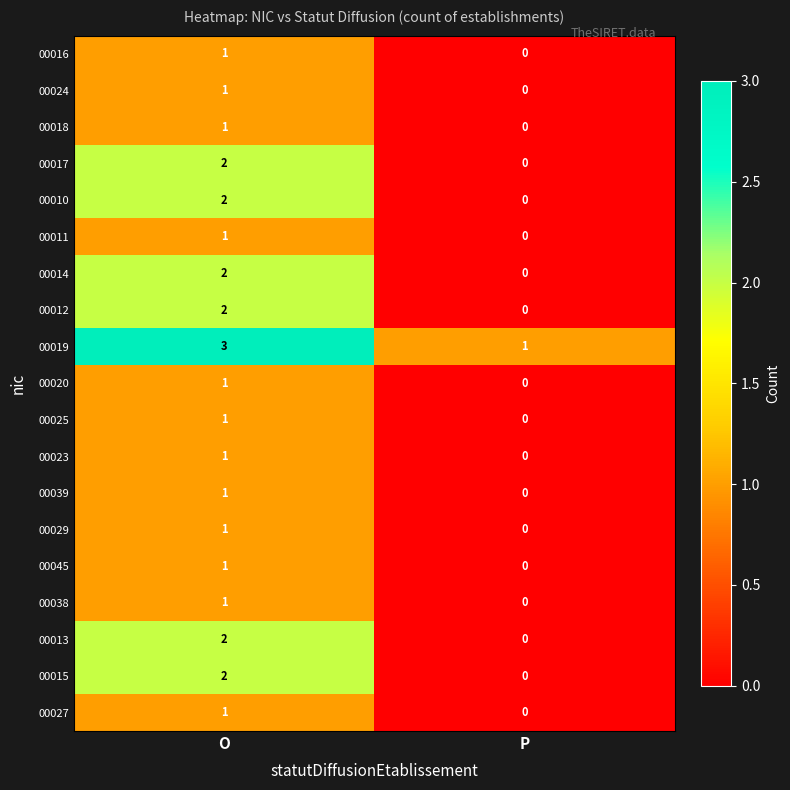

True or false: 00013 has a value of -1 at P.

False